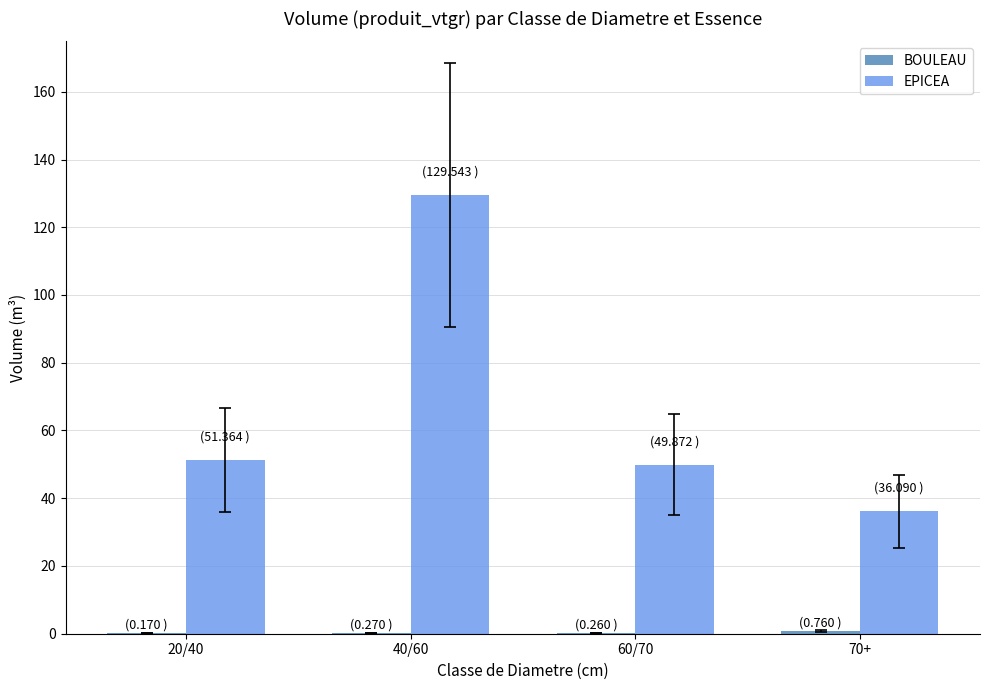

Which series has the largest total across all categories?

EPICEA